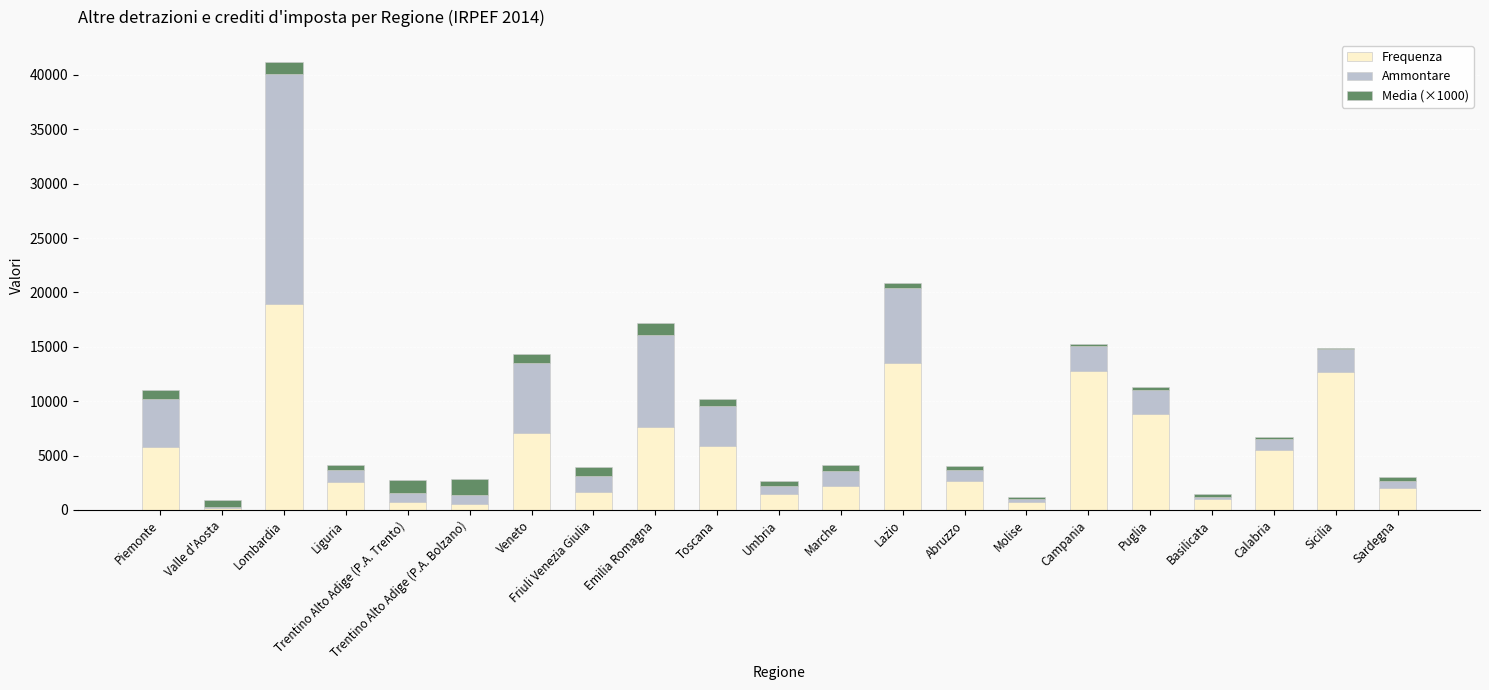

Where is Frequenza nearest to the value 9564?

Puglia